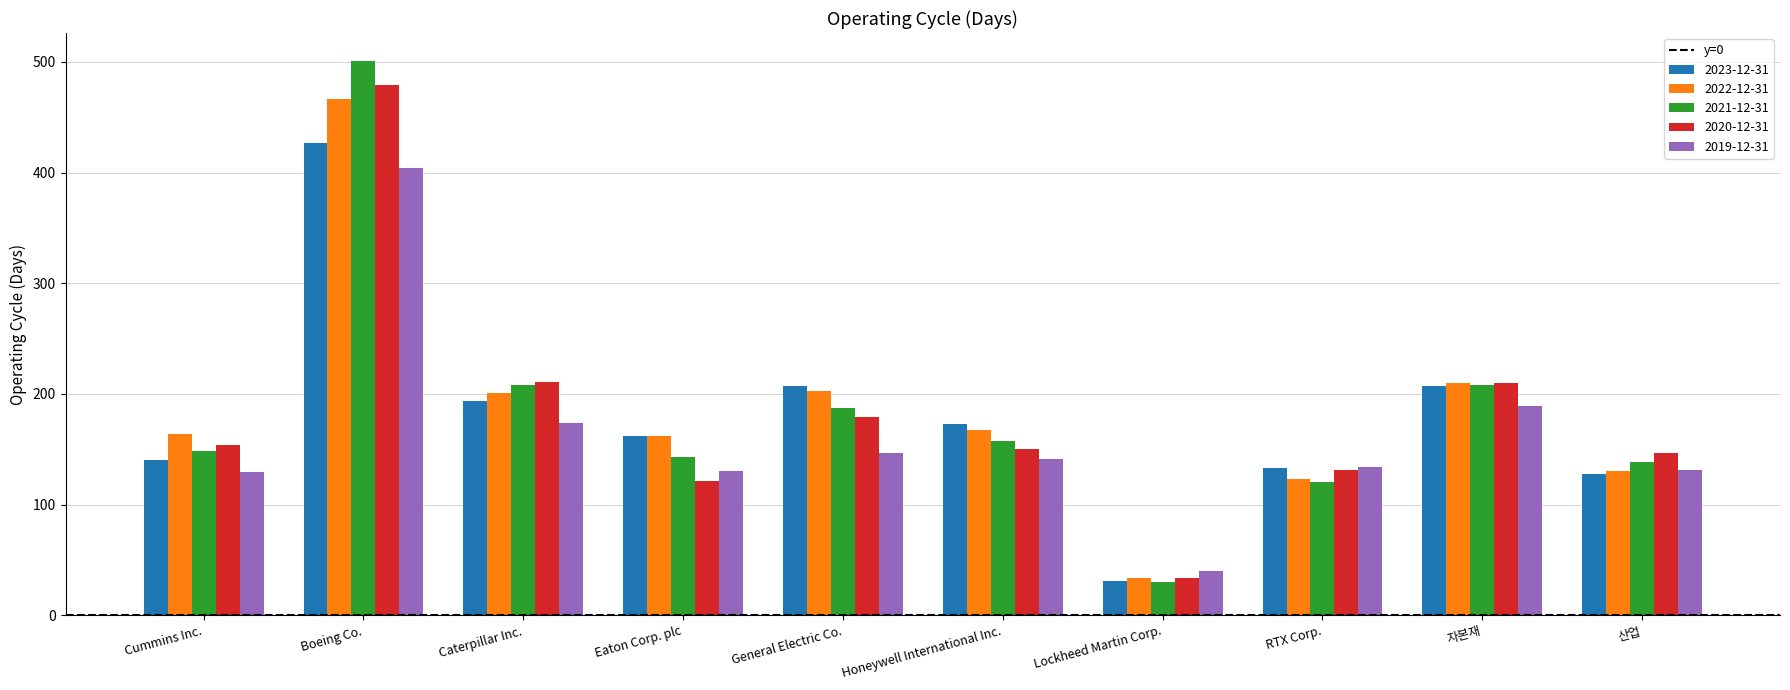

Does the chart contain any negative values?

No